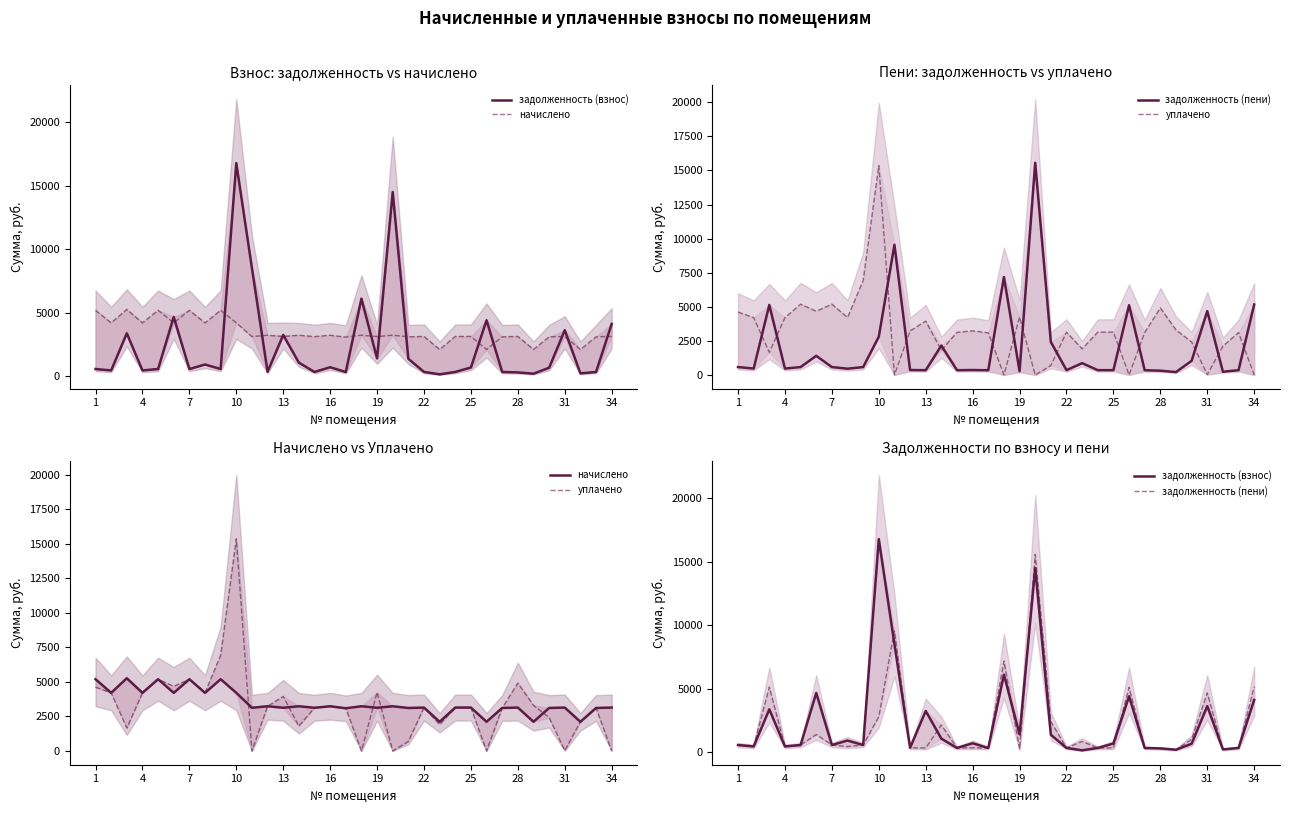

What is the difference between the maximum and minimum values in the задолженность (взнос) series?

16599.0